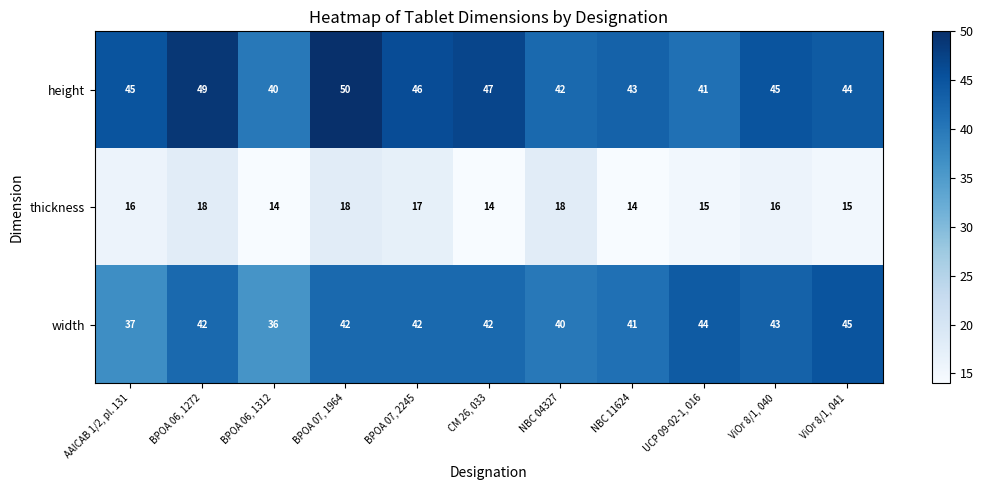

What is the difference between the maximum and minimum values in the height series?

10